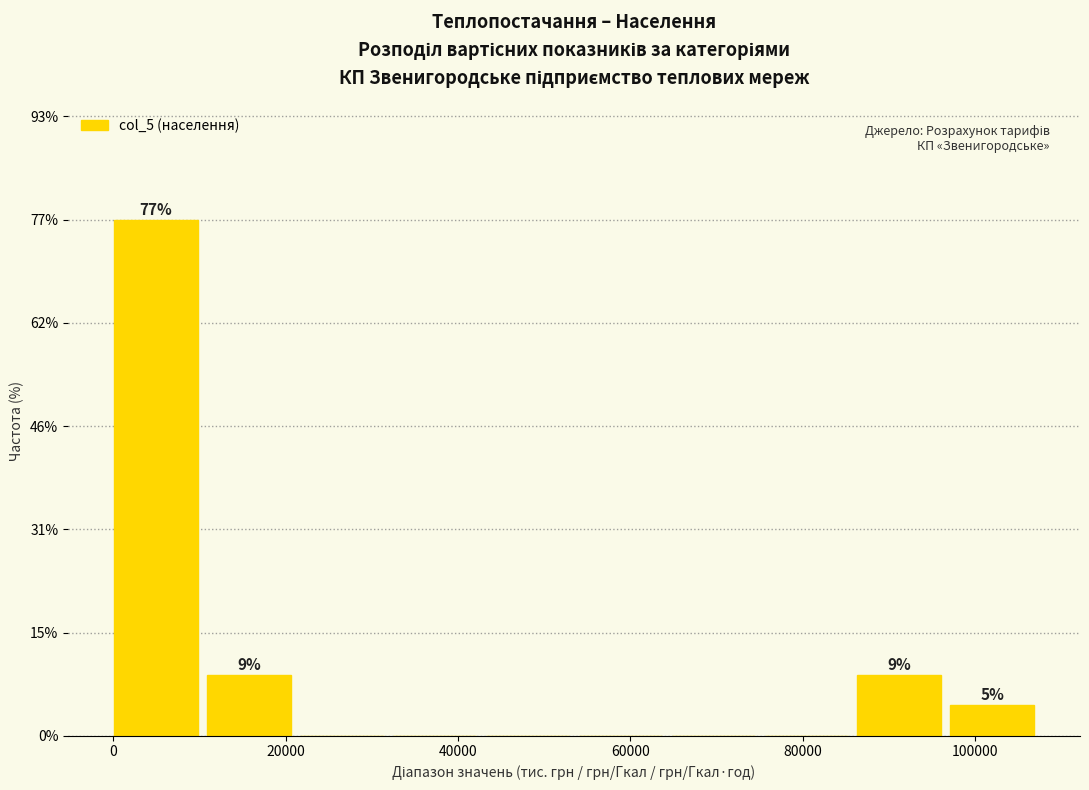

Which range on the x-axis has the tallest bar?

0 to 10000